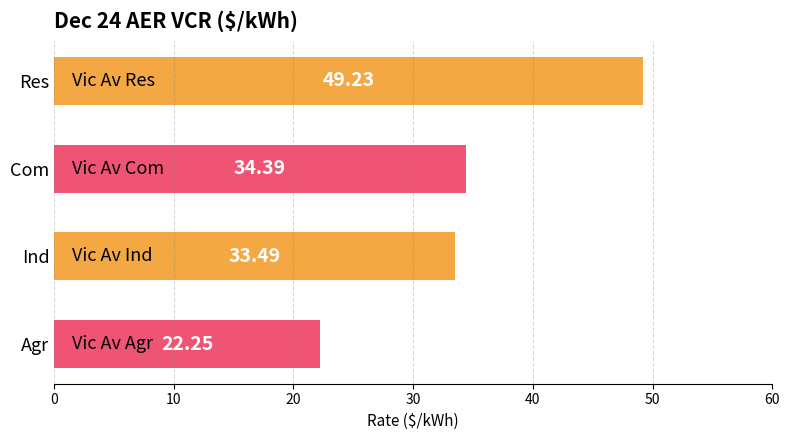

Count the number of categories in the chart.

4